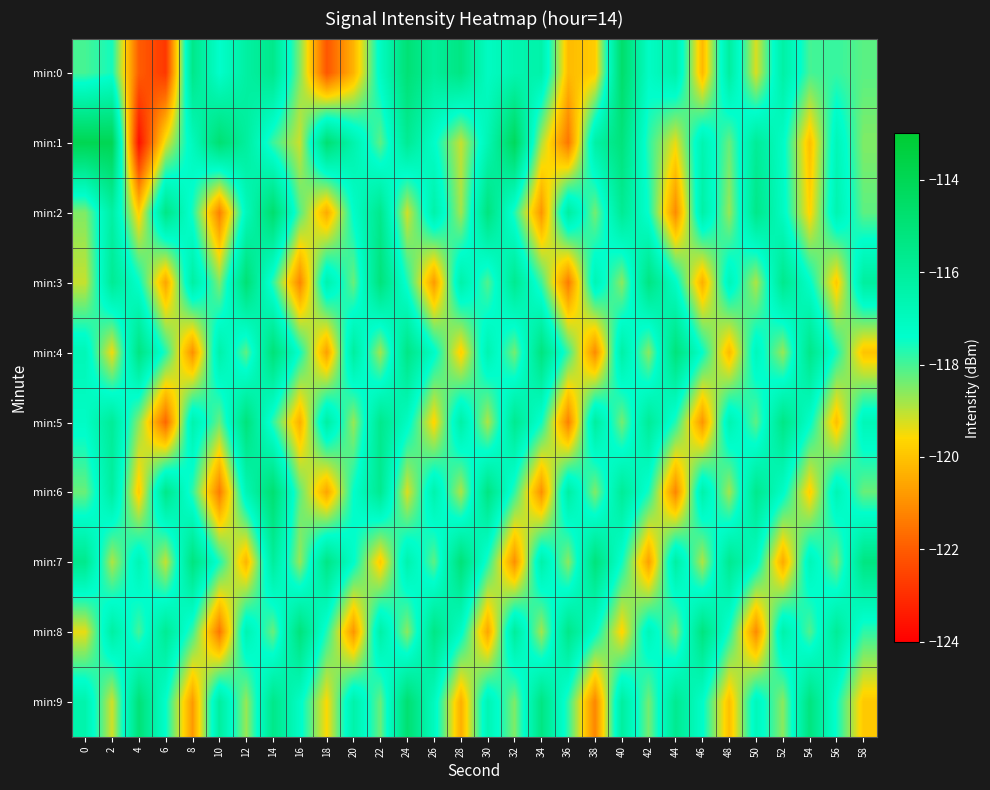

Which has a higher value, 16 or 28?

28